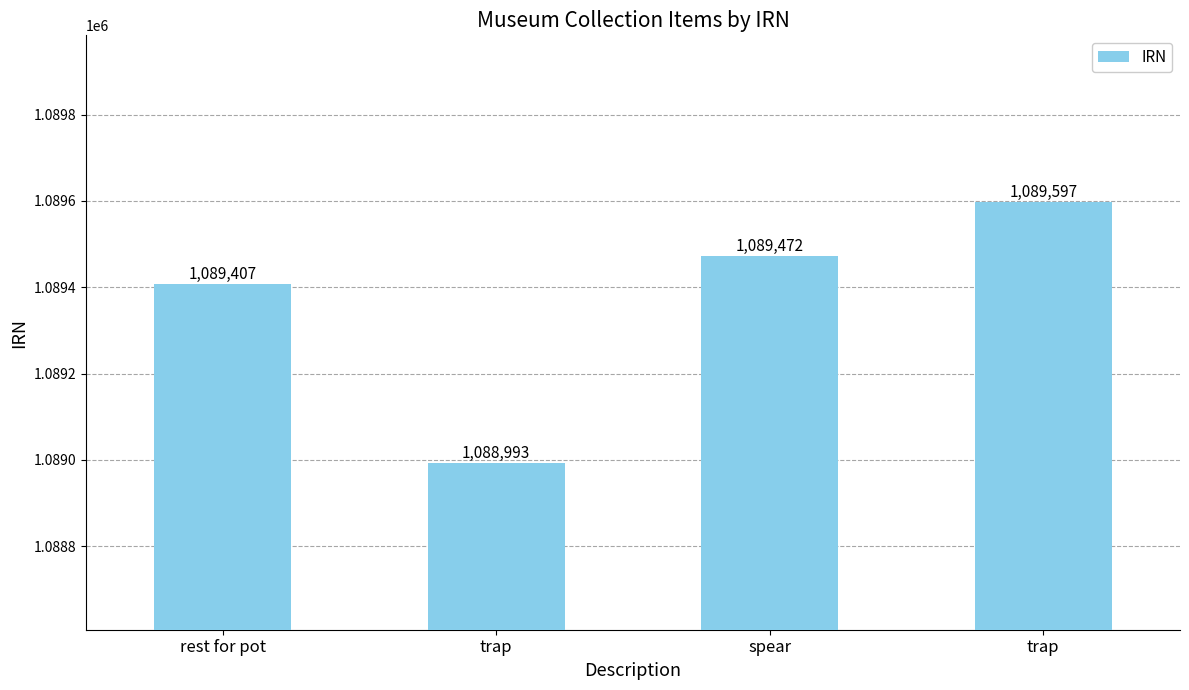

The chart shows a value of 1088993 at trap. True or false?

True